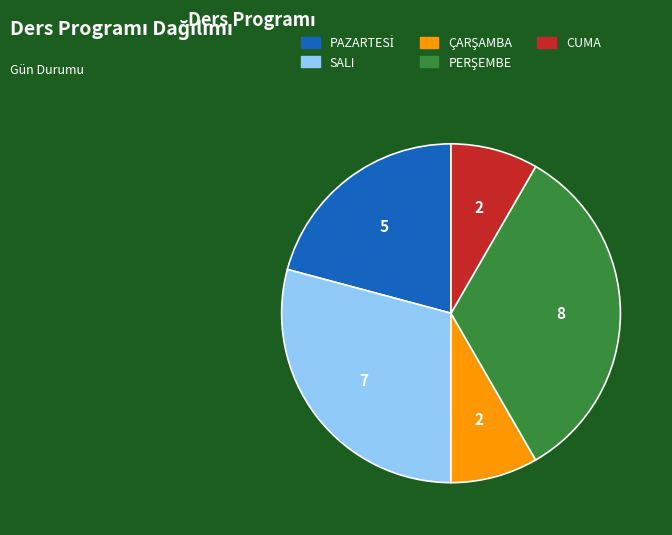

Is there a majority slice in this chart?

No